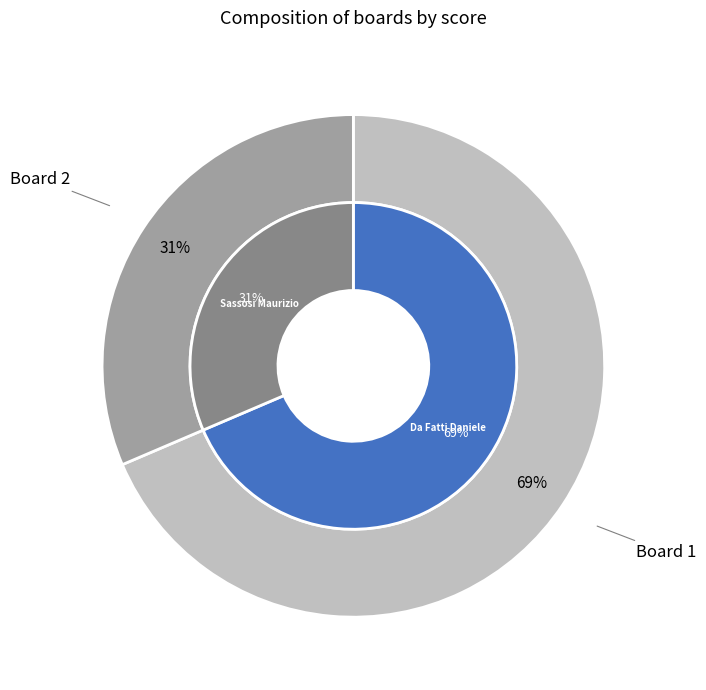

To the nearest percent, what is the combined percentage of Board 1 and Board 2?

100%